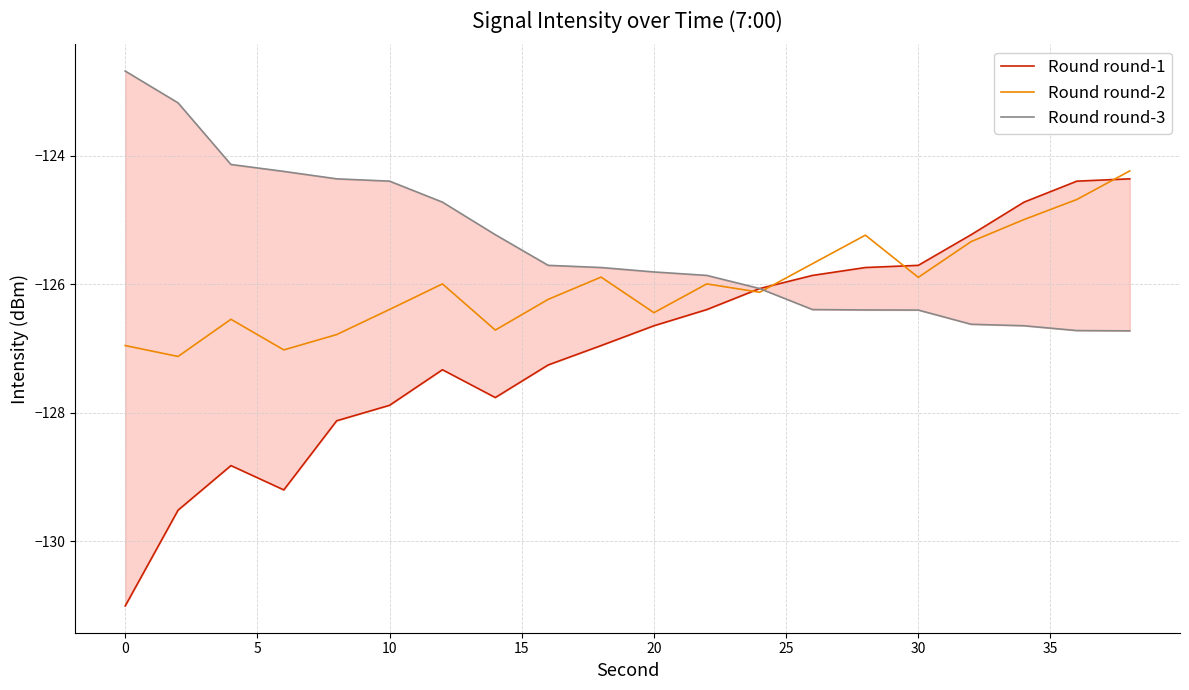

The value of Round round-2 at 10 is -126.4. True or false?

True